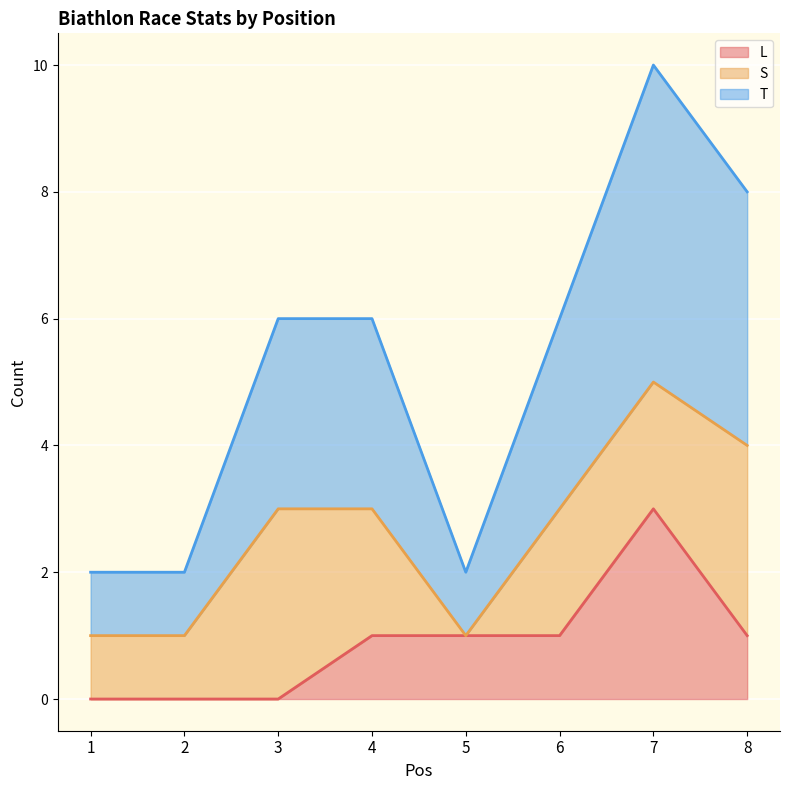

What is the maximum value for L?

3